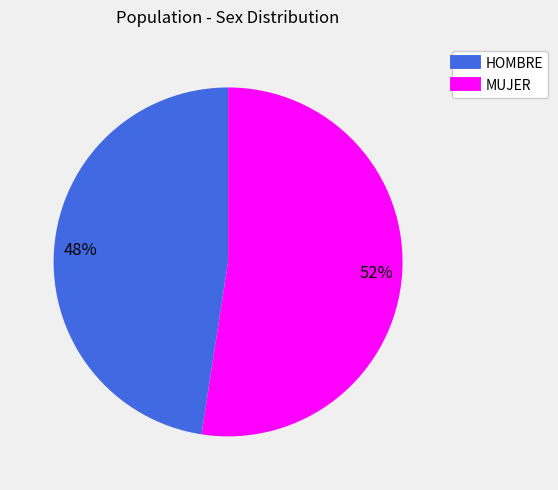

Count the number of slices in the pie.

2